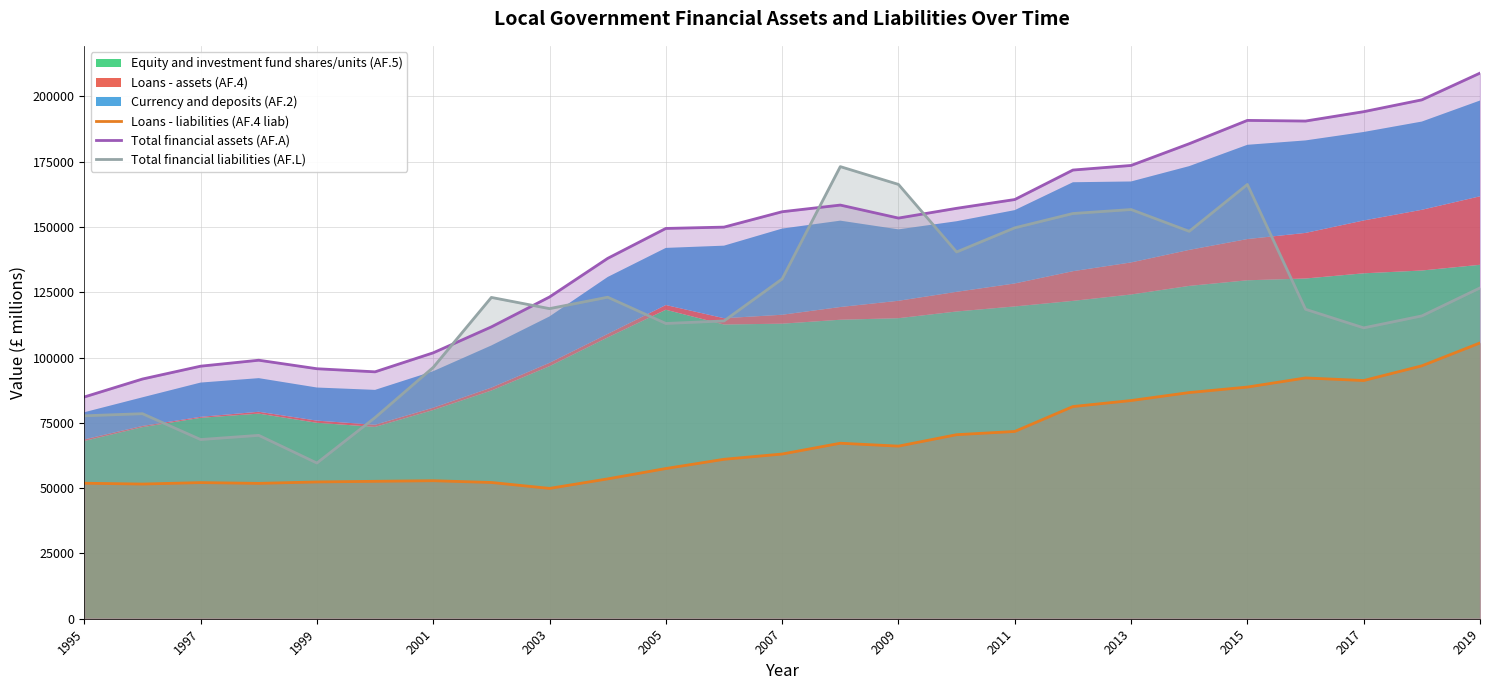

What is the minimum value for Total financial liabilities (AF.L)?

59624